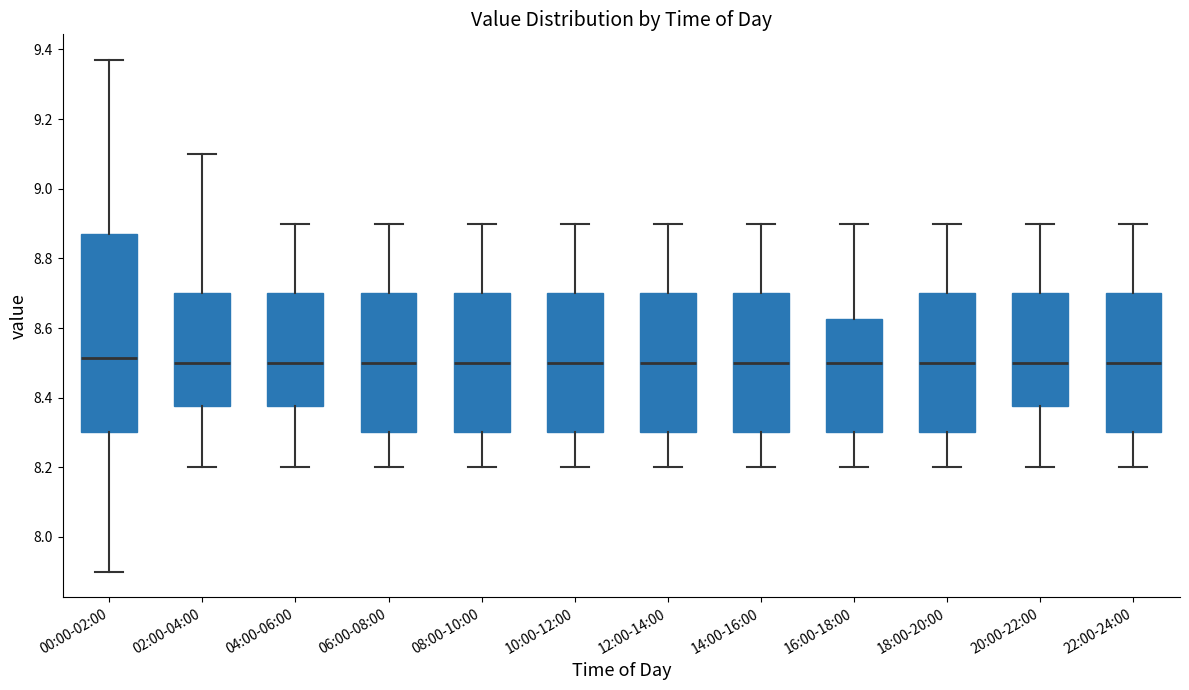

Where does the median line of the box for 10:00-12:00 sit on the y-axis? The values are not printed on the chart, so give them approximately, as read against the axis.

8.50